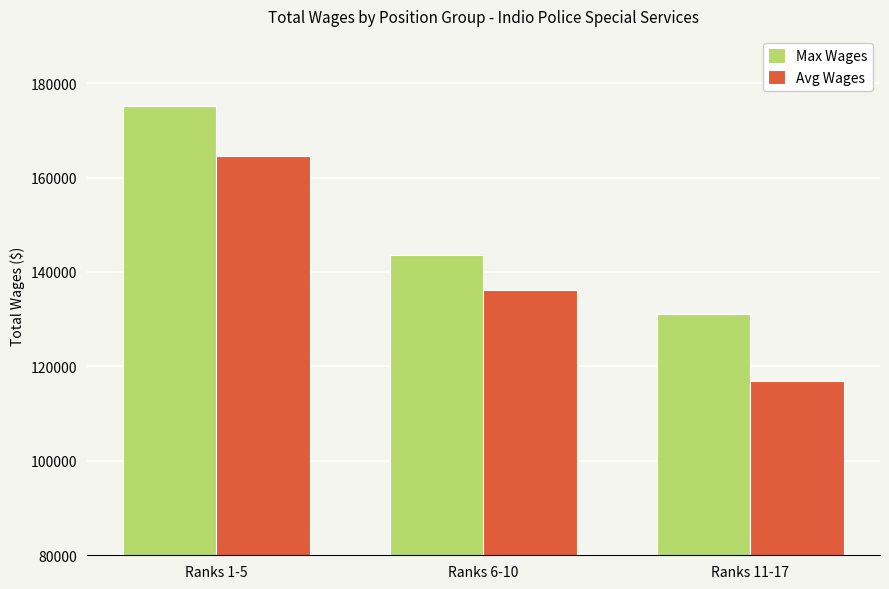

What is the difference between the highest and lowest values at Ranks 11-17?

14137.9